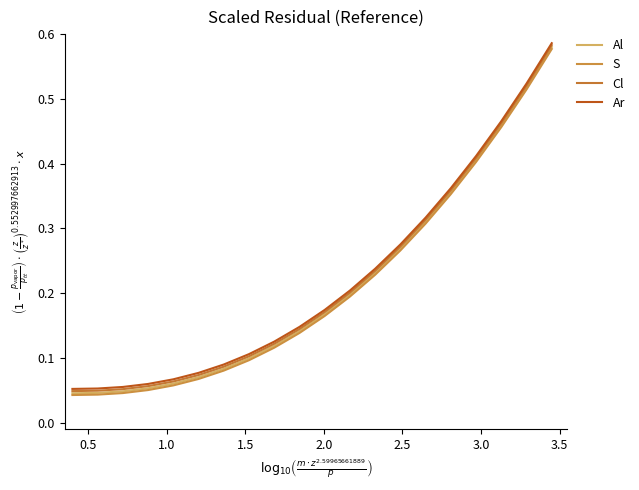

How many lines are shown in the chart?

4